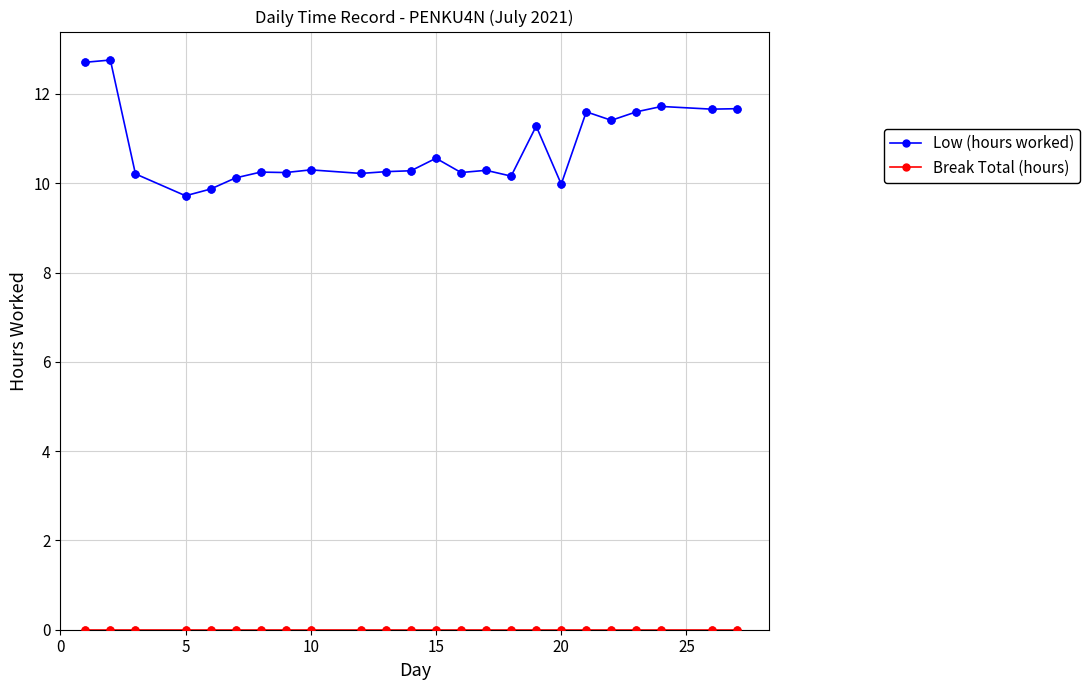

At how many categories does at least one series exceed 11?

9